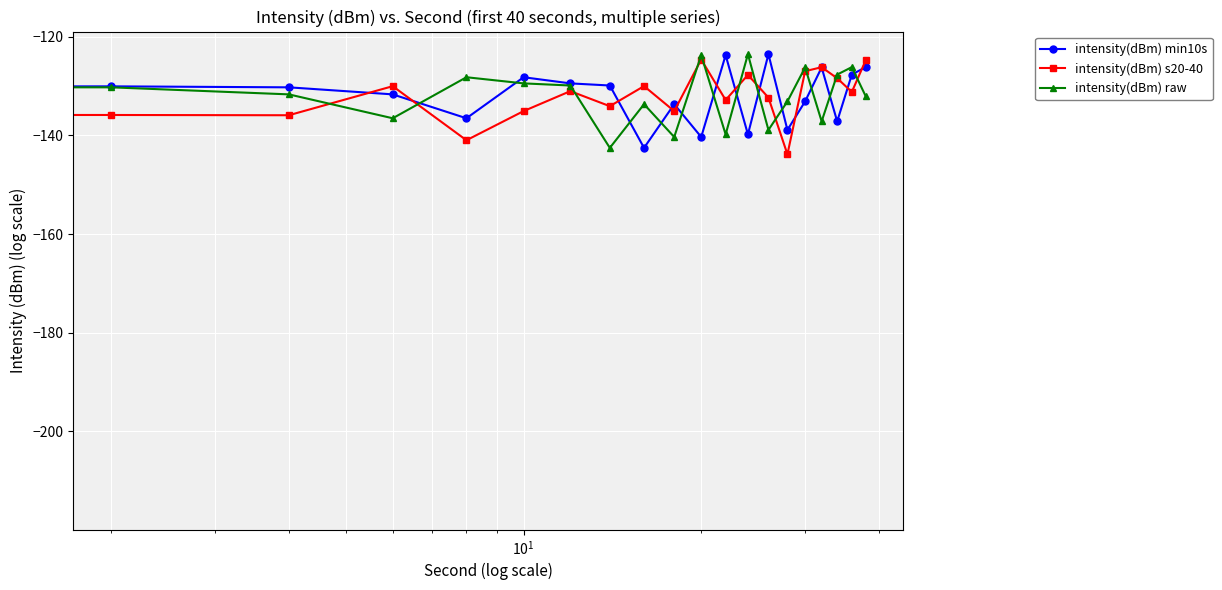

What is the smallest value displayed?

-215.3